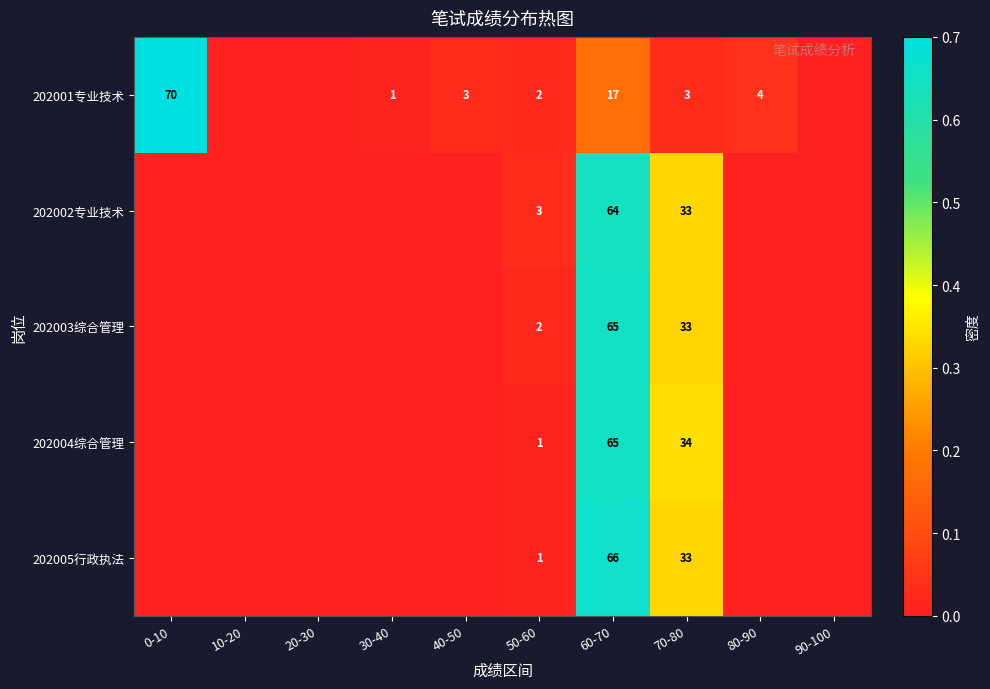

The value of 202002专业技术 at 60-70 is 64. True or false?

True